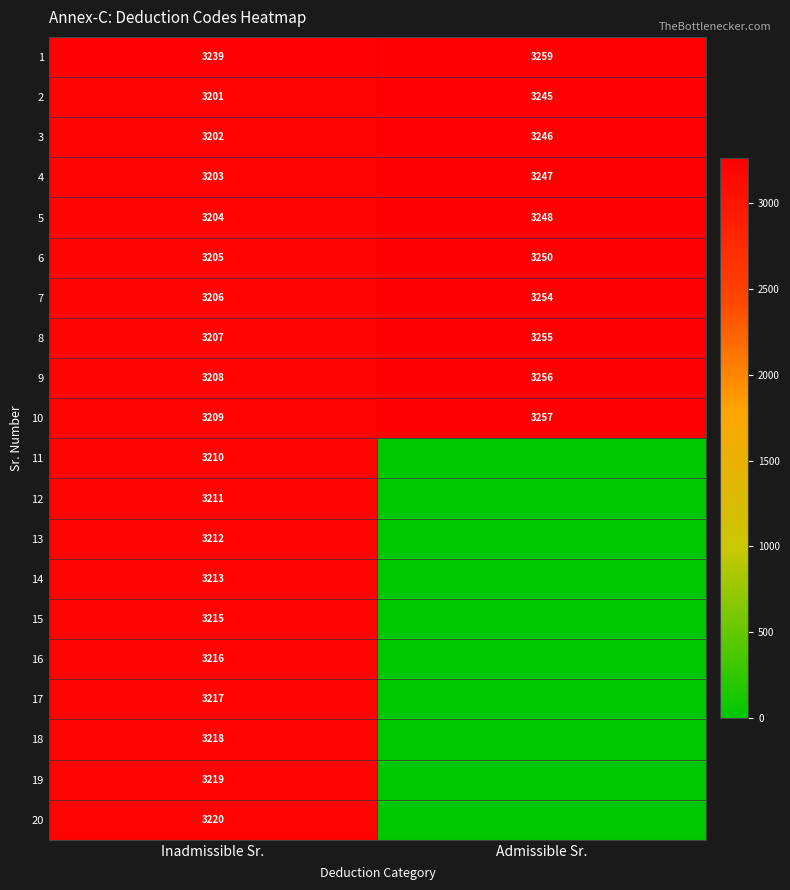

At Inadmissible Sr., list the series in order from largest to smallest.

1, 20, 19, 18, 17, 16, 15, 14, 13, 12, 11, 10, 9, 8, 7, 6, 5, 4, 3, 2